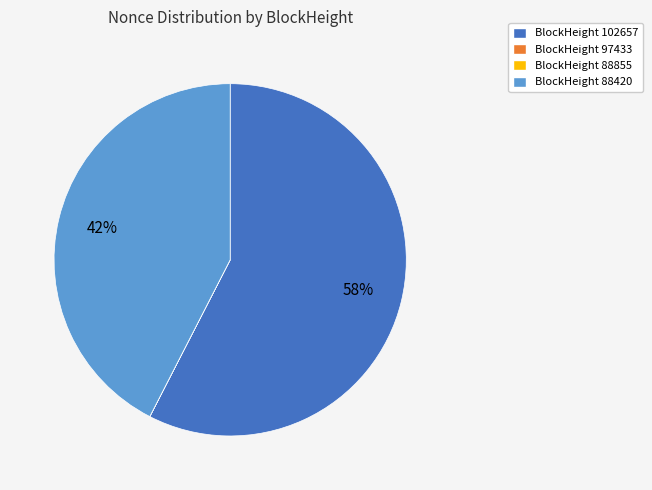

Is there a majority slice in this chart?

Yes